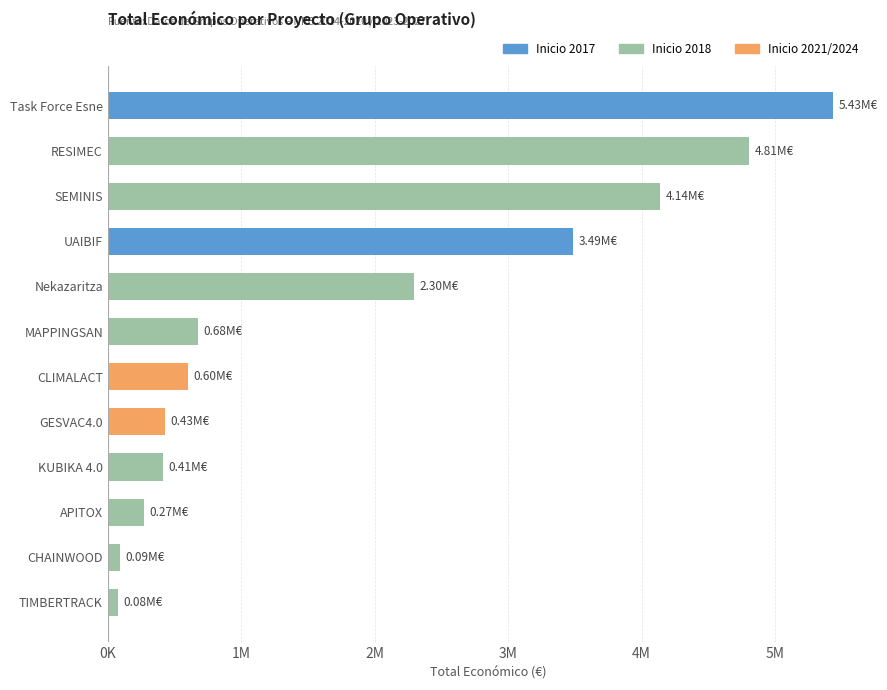

Is it true that the value at APITOX is 271552?

True